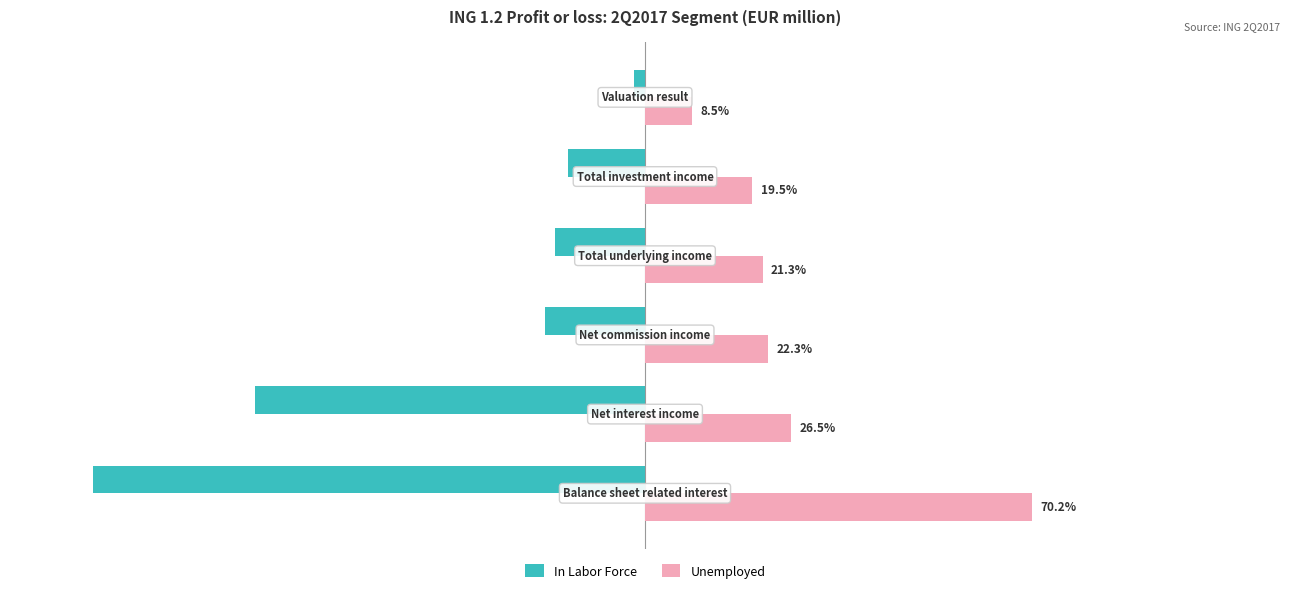

Which series has the largest range (max minus min)?

In Labor Force